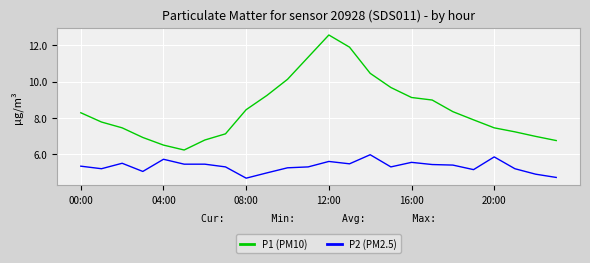

True or false: P2 (PM2.5) and P1 (PM10) cross at least once.

False